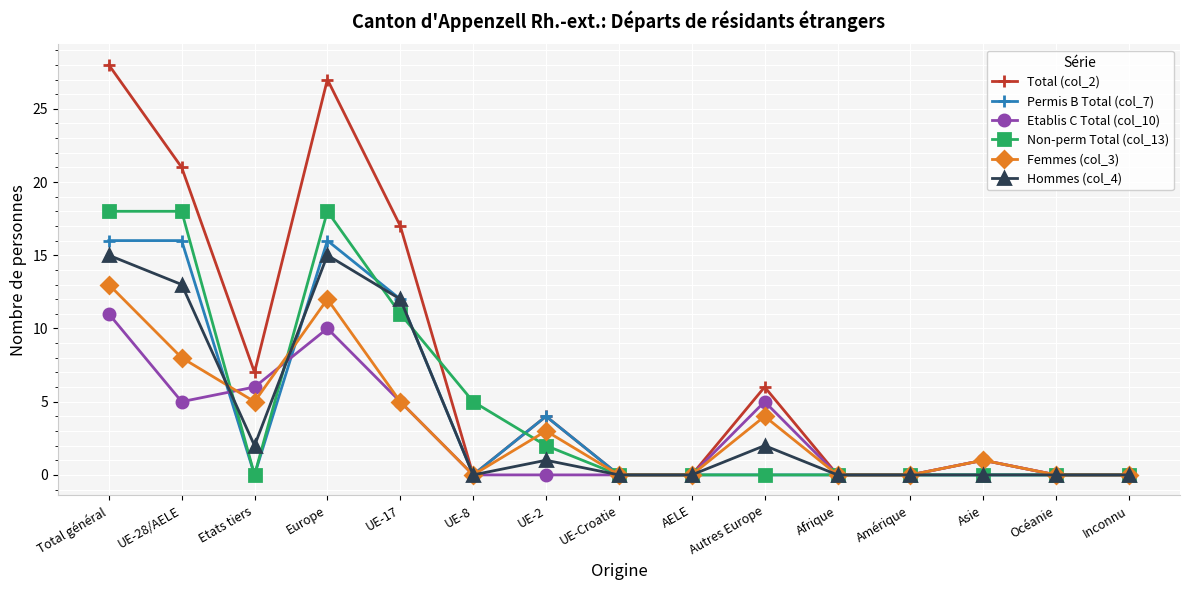

How many data points does each series have?

15